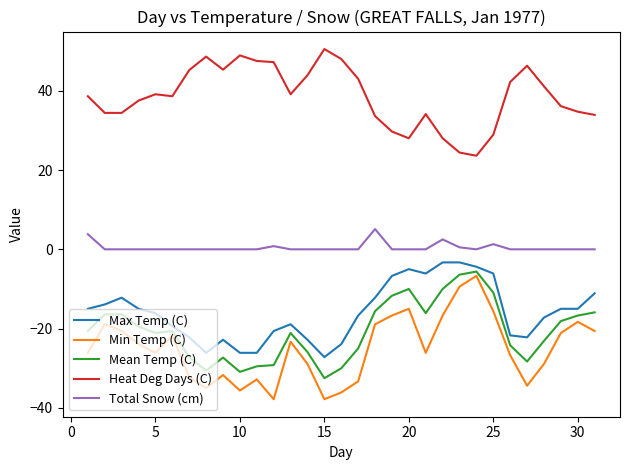

True or false: Min Temp (C) and Max Temp (C) cross at least once.

False